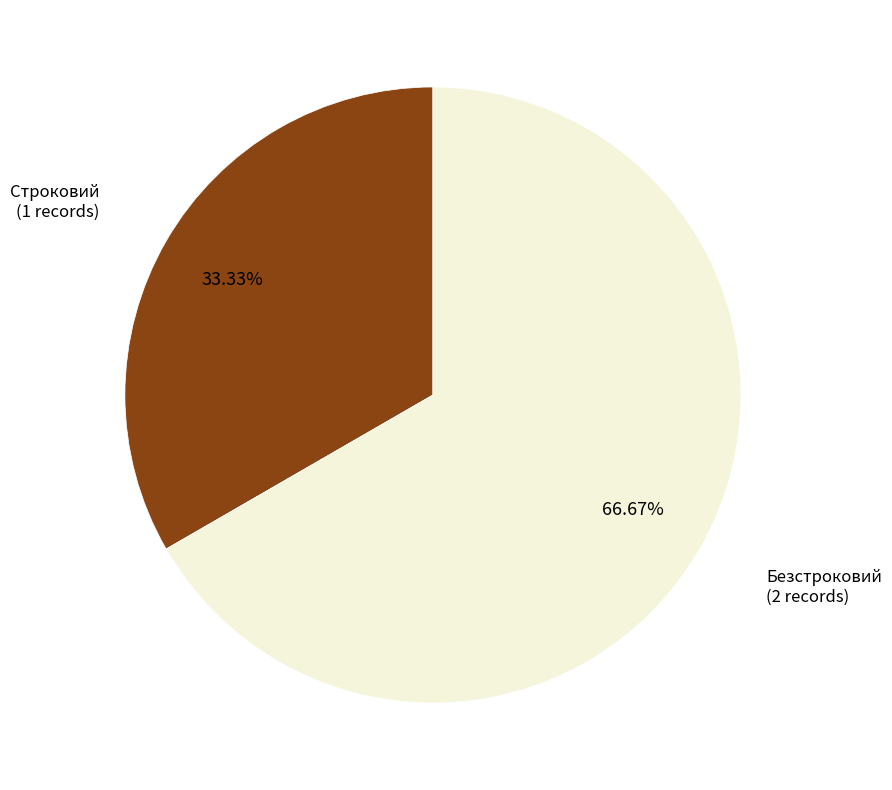

Count the number of slices in the pie.

2